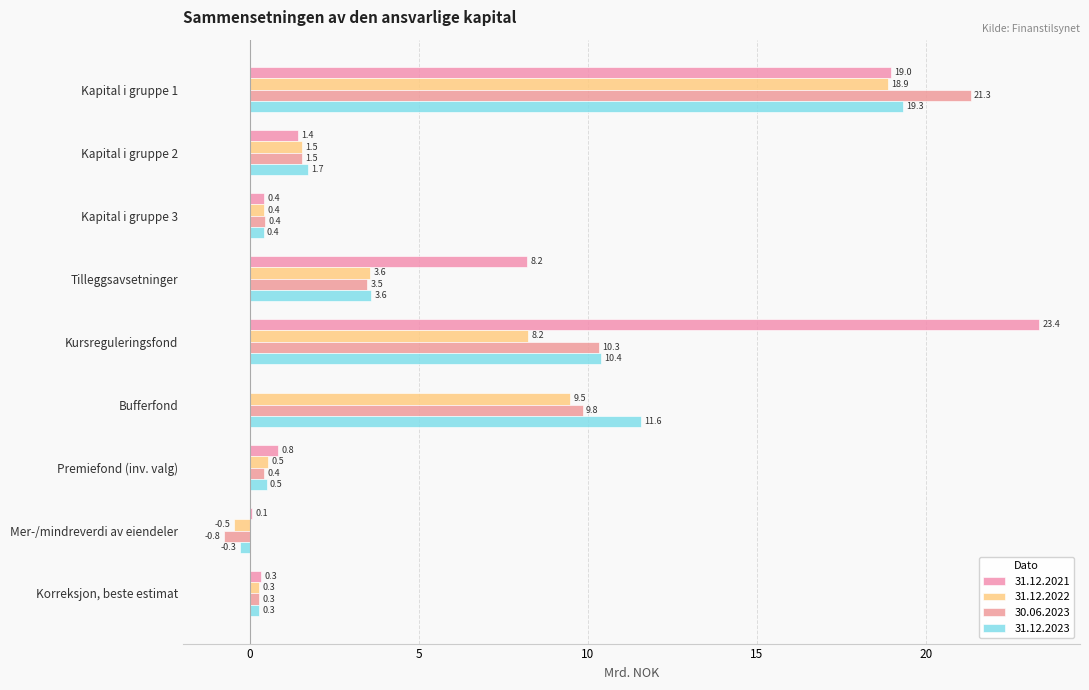

Reading right to left, extract all data points from this chart.

31.12.2021: Korreksjon, beste estimat=0.3	Mer-/mindreverdi av eiendeler=0.1	Premiefond (inv. valg)=0.8	Bufferfond=0.0	Kursreguleringsfond=23.4	Tilleggsavsetninger=8.2	Kapital i gruppe 3=0.4	Kapital i gruppe 2=1.4	Kapital i gruppe 1=19.0
31.12.2022: Korreksjon, beste estimat=0.3	Mer-/mindreverdi av eiendeler=-0.5	Premiefond (inv. valg)=0.5	Bufferfond=9.5	Kursreguleringsfond=8.2	Tilleggsavsetninger=3.6	Kapital i gruppe 3=0.4	Kapital i gruppe 2=1.5	Kapital i gruppe 1=18.9
30.06.2023: Korreksjon, beste estimat=0.3	Mer-/mindreverdi av eiendeler=-0.8	Premiefond (inv. valg)=0.4	Bufferfond=9.8	Kursreguleringsfond=10.3	Tilleggsavsetninger=3.5	Kapital i gruppe 3=0.4	Kapital i gruppe 2=1.5	Kapital i gruppe 1=21.3
31.12.2023: Korreksjon, beste estimat=0.3	Mer-/mindreverdi av eiendeler=-0.3	Premiefond (inv. valg)=0.5	Bufferfond=11.6	Kursreguleringsfond=10.4	Tilleggsavsetninger=3.6	Kapital i gruppe 3=0.4	Kapital i gruppe 2=1.7	Kapital i gruppe 1=19.3